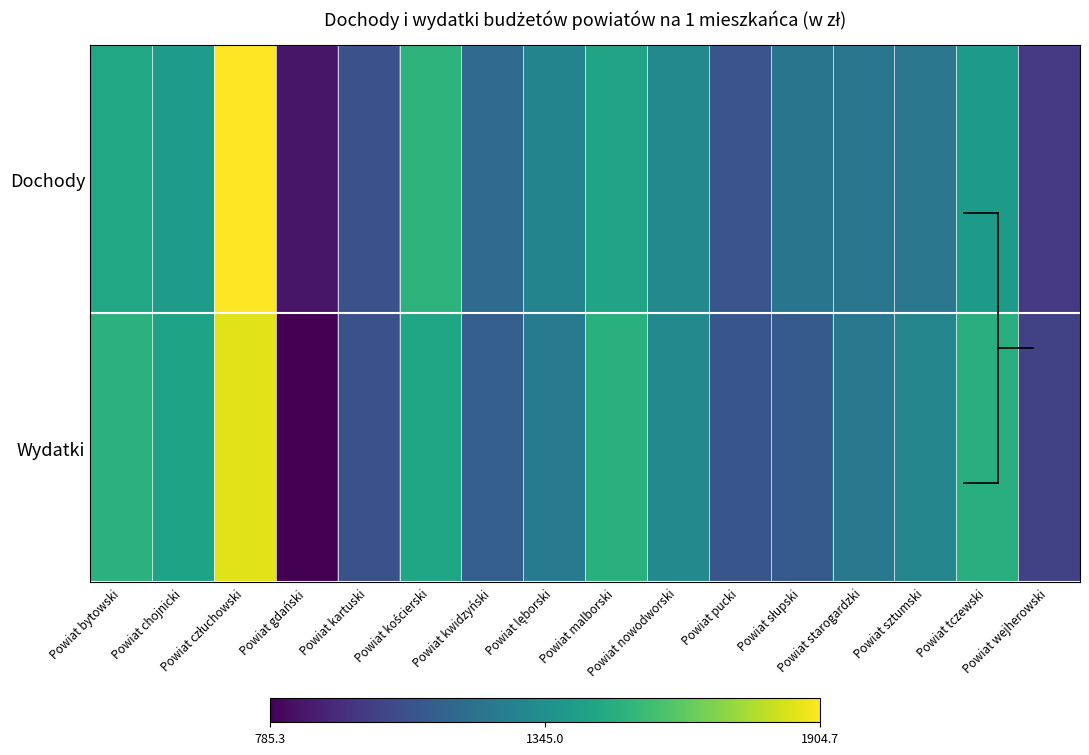

Count the number of data series in this chart.

2